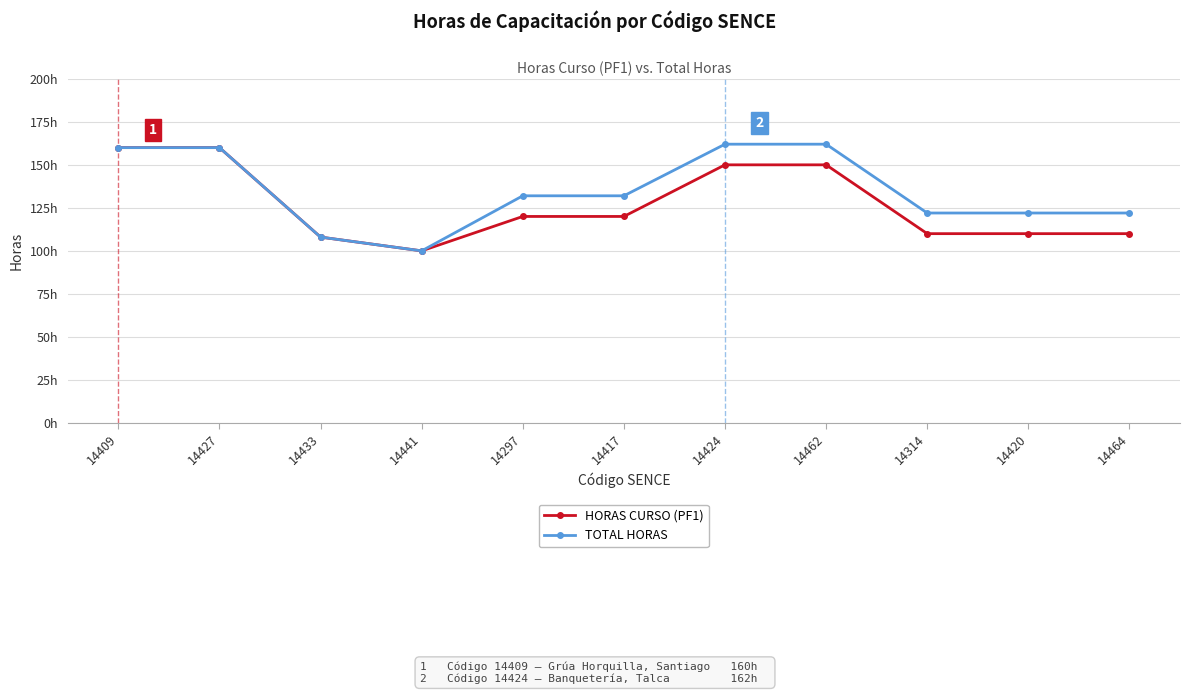

What are all the series names shown in the legend?

HORAS CURSO (PF1), TOTAL HORAS